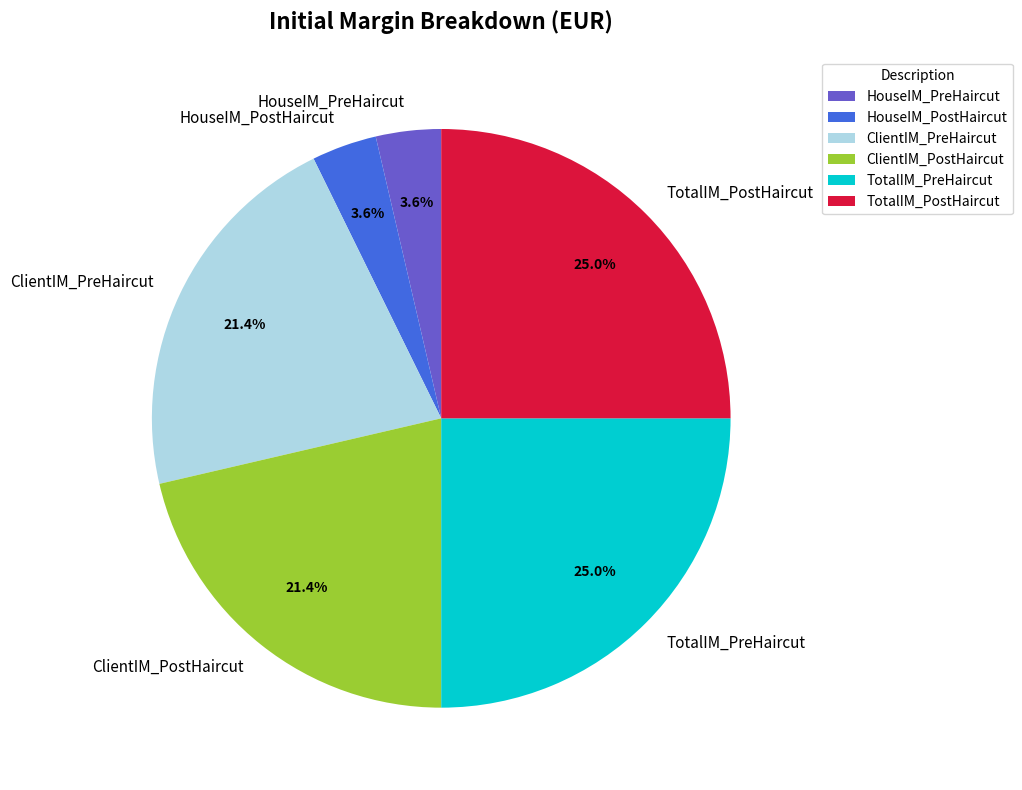

Is there a majority slice in this chart?

No